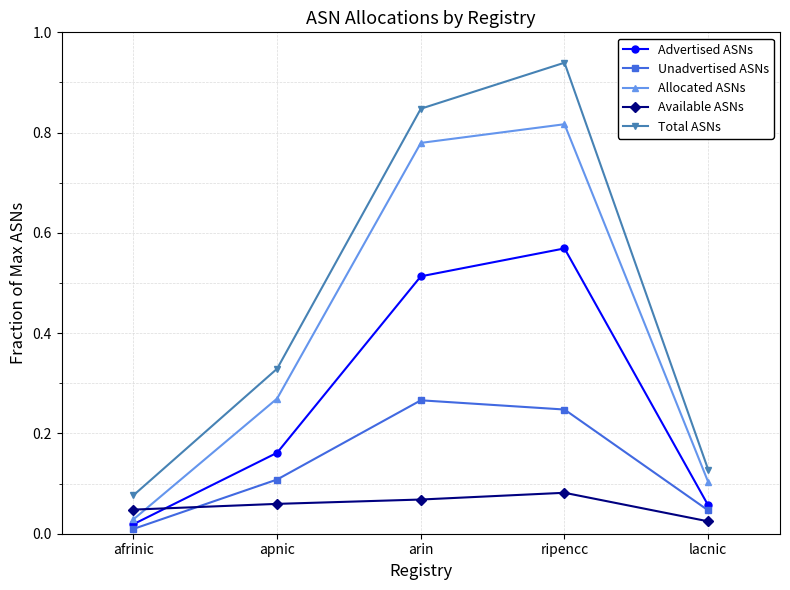

Which series has the largest total across all categories?

Total ASNs